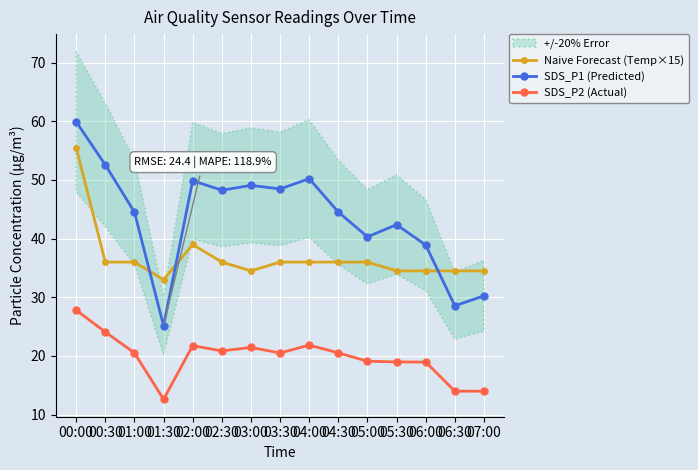

True or false: SDS_P2 (Actual) has a value of 8.4 at 03:30.

False